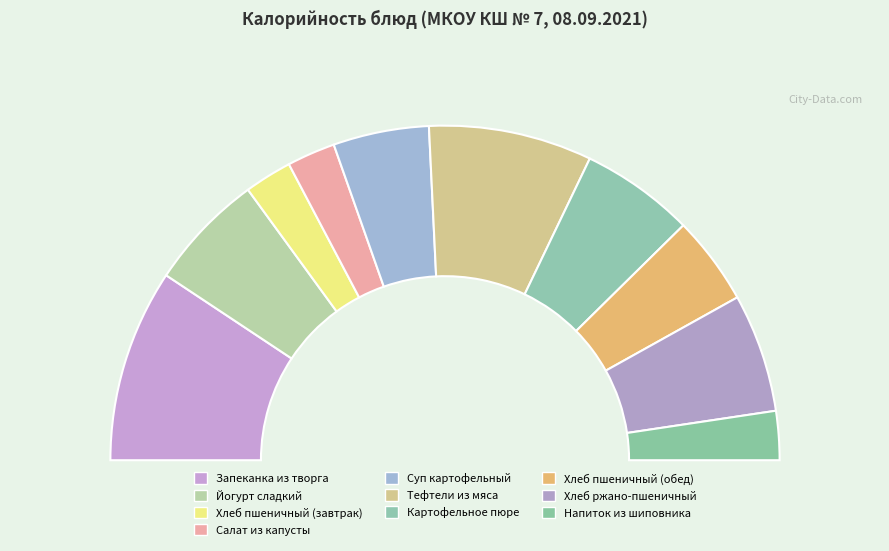

What is the change in value from Суп картофельный to Хлеб пшеничный (обед)?

-10